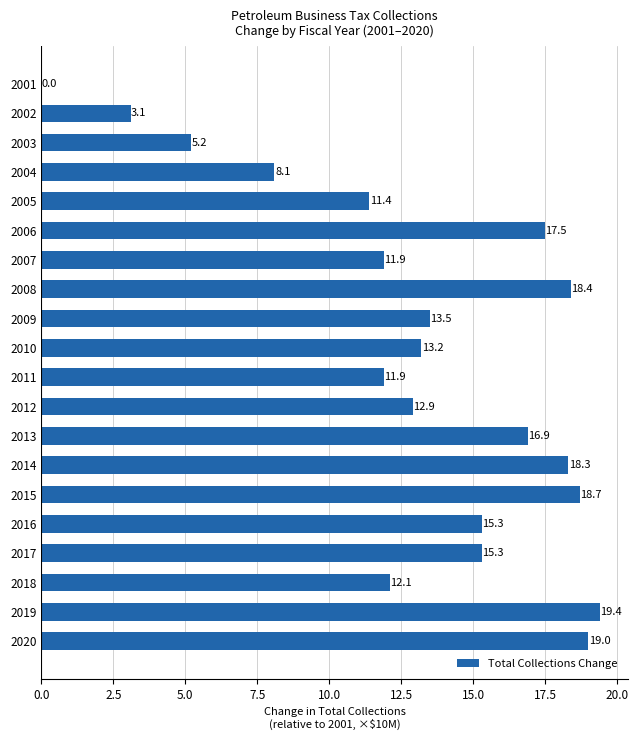

True or false: the data shows 4.5 at 2011.

False